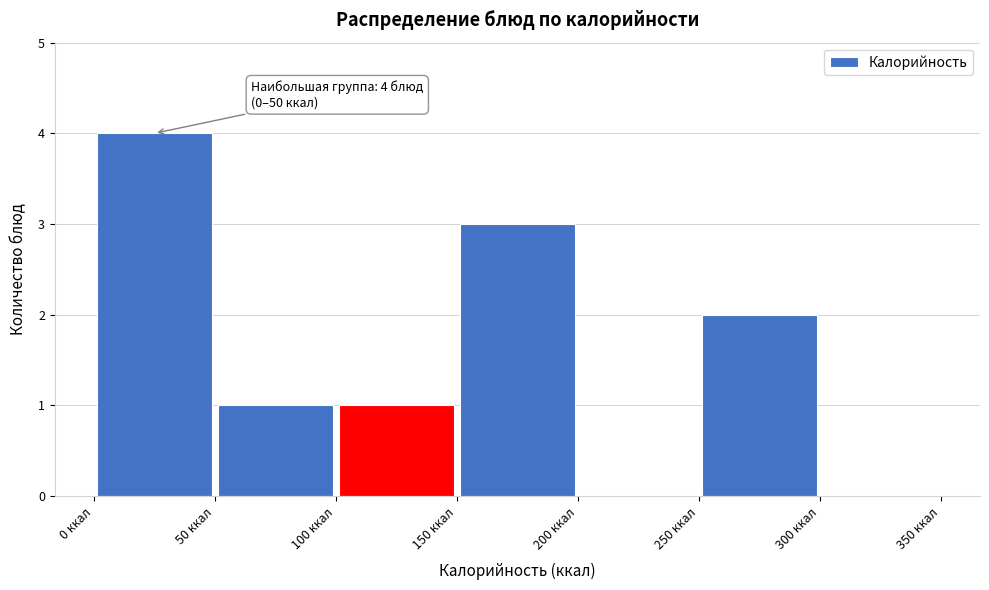

Over which range of the x-axis is the bar tallest?

0 to 50